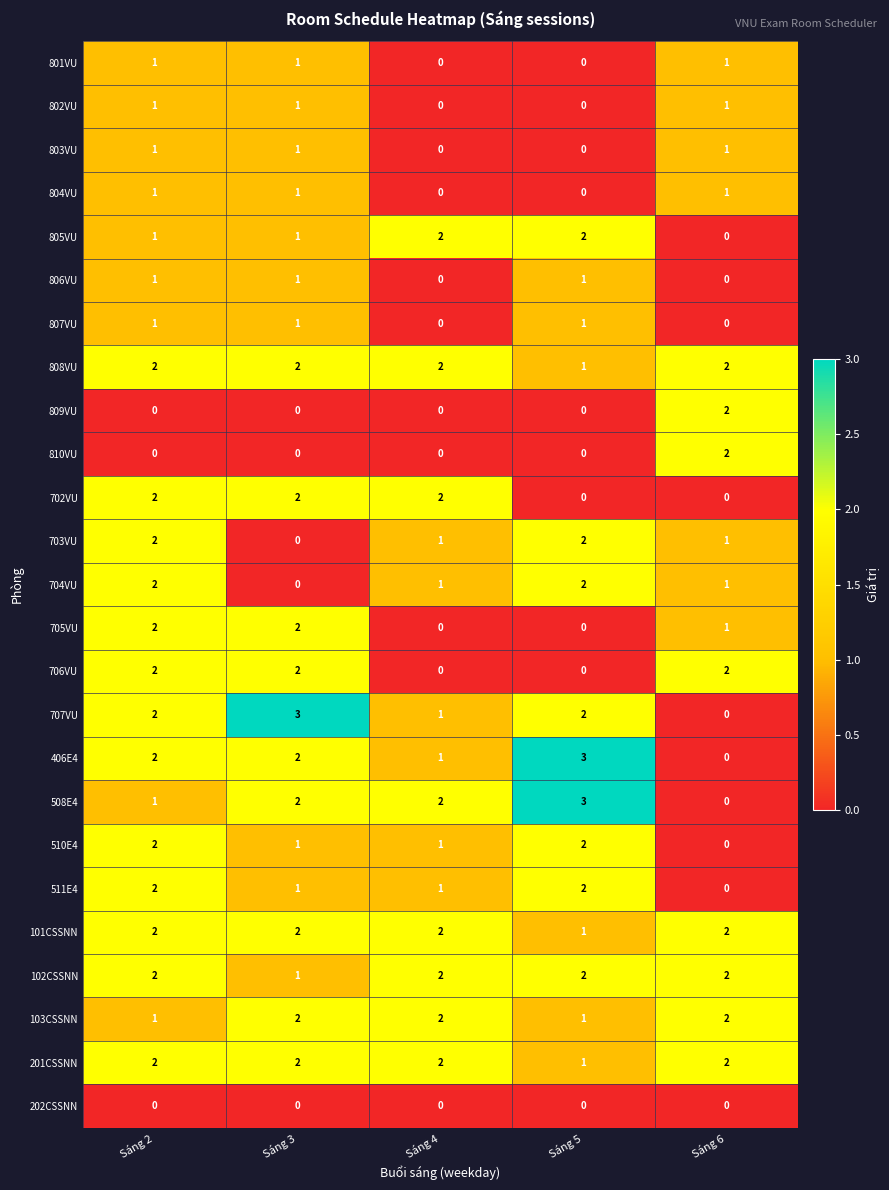

Where is 101CSSNN nearest to the value 1?

Sáng 5